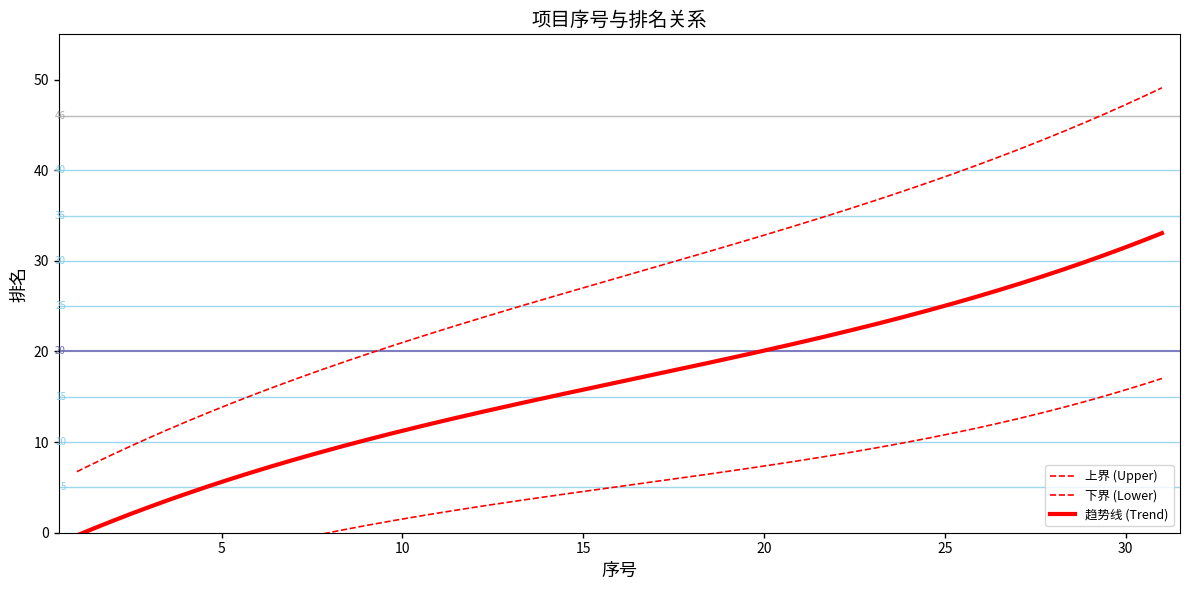

How many intersections are there between 排名 and 序号?

2